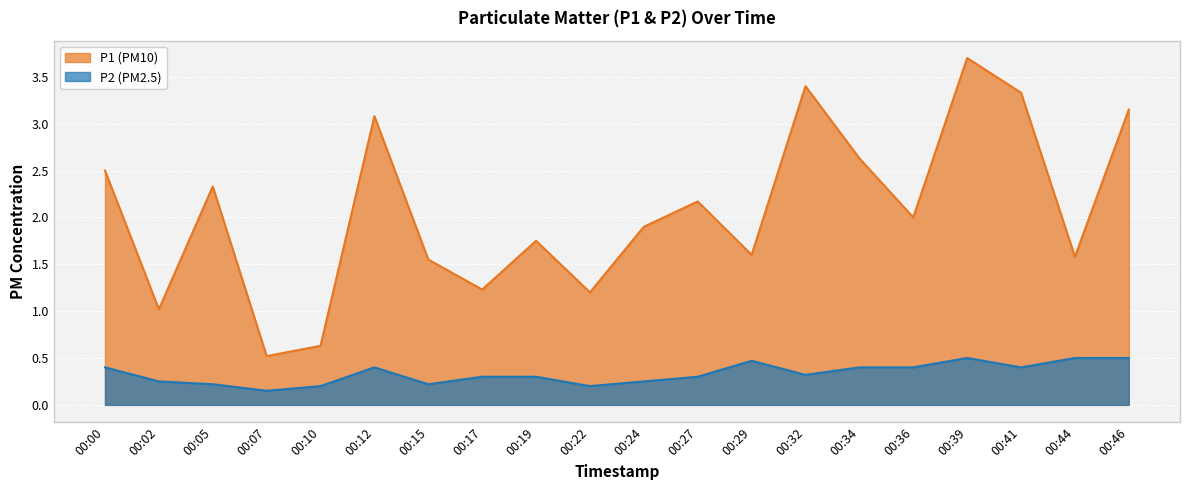

What is the total value across all series at 00:00?

2.9